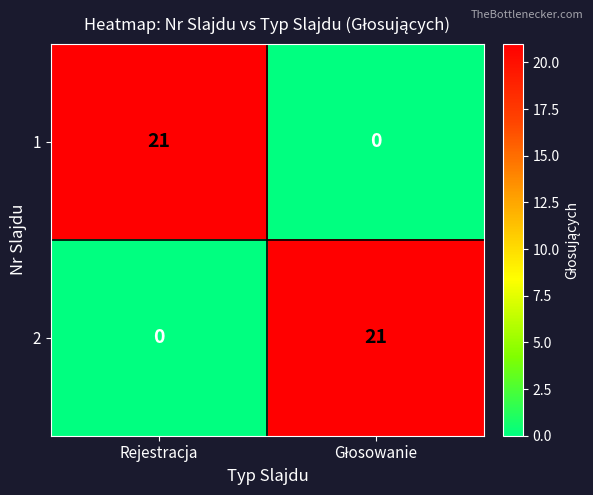

What is the maximum value for 2?

21